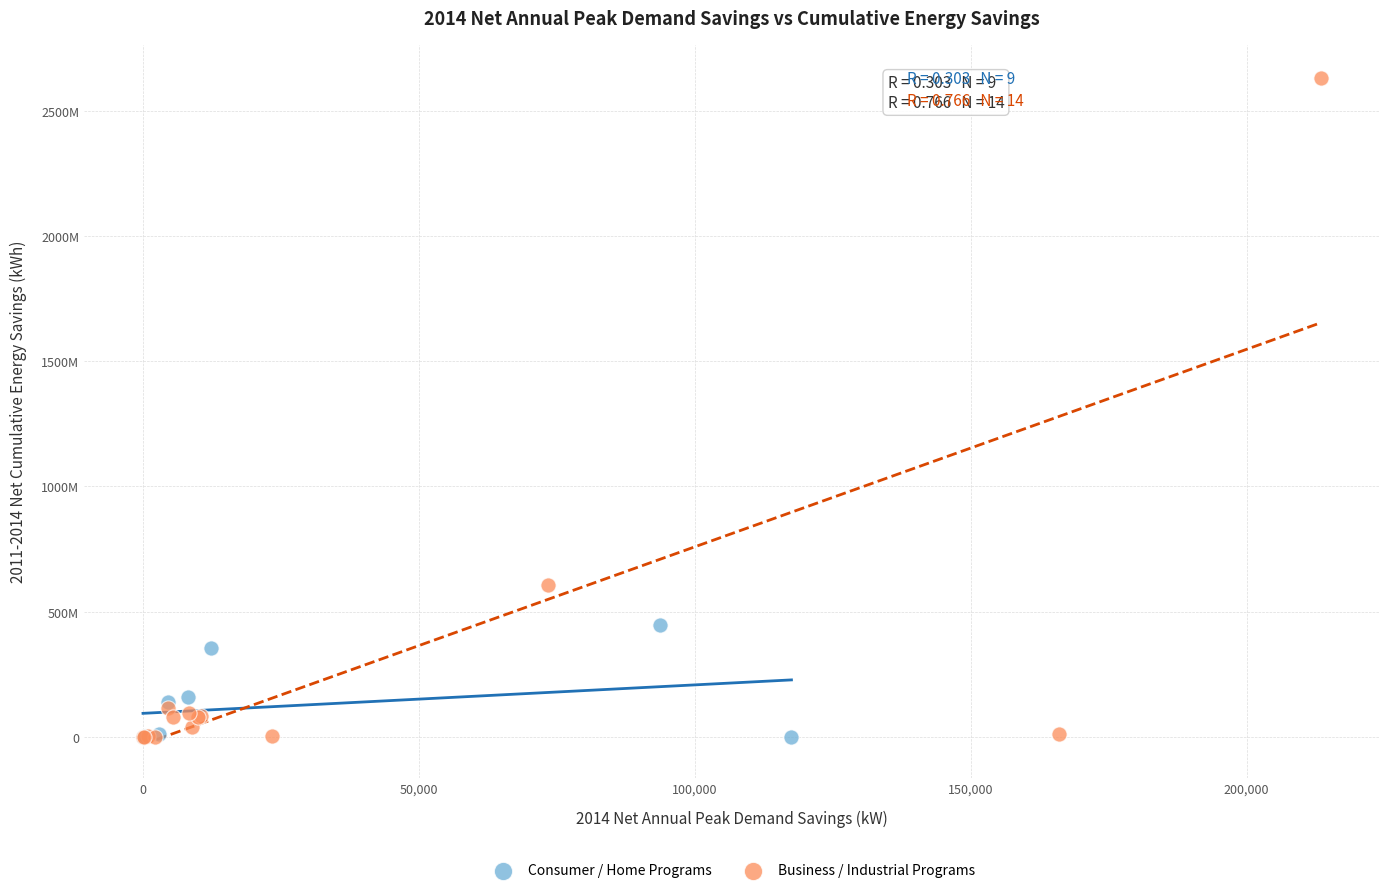

What are all the series names shown in the legend?

Consumer / Home Programs, Business / Industrial Programs